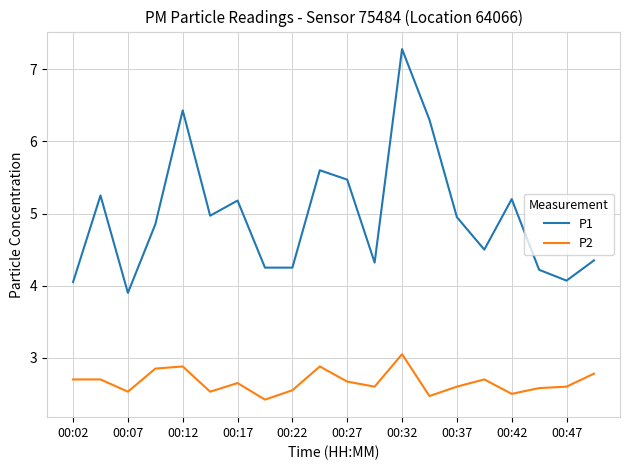

What is the average value of the P2 series?

2.7